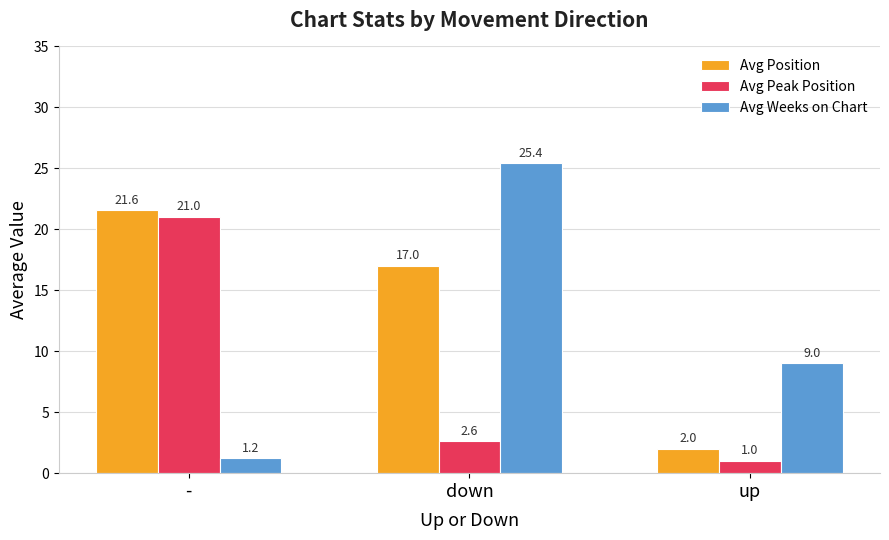

What is the difference between the maximum and minimum values in the Avg Peak Position series?

20.0